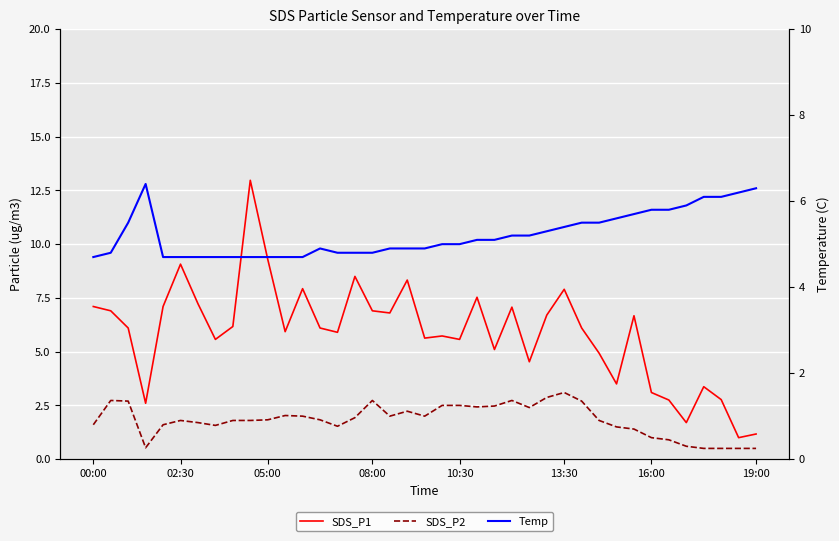

Which has a higher value, 13:30 or 35?

13:30